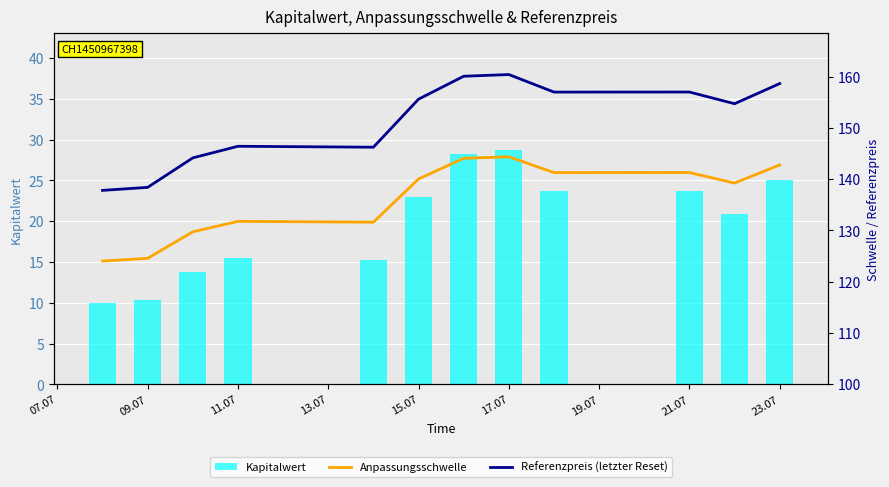

What is the sum of all Kapitalwert values?

238.1